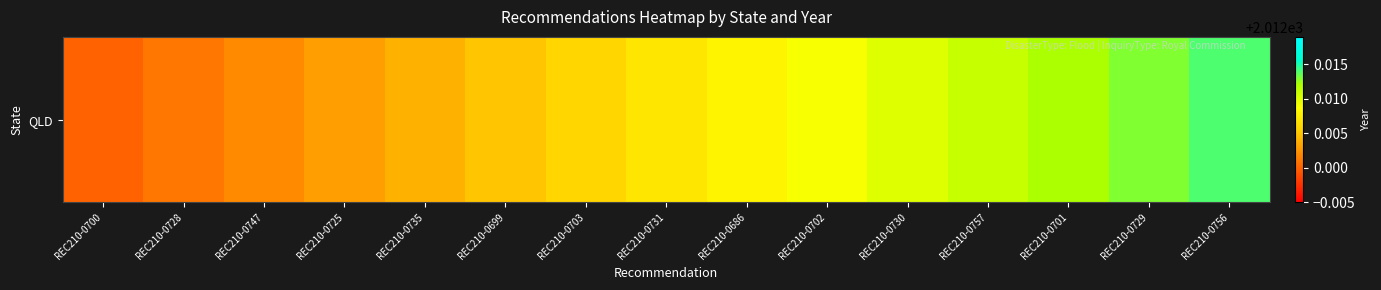

The chart shows a value of 2012.0 at REC210-0700. True or false?

True